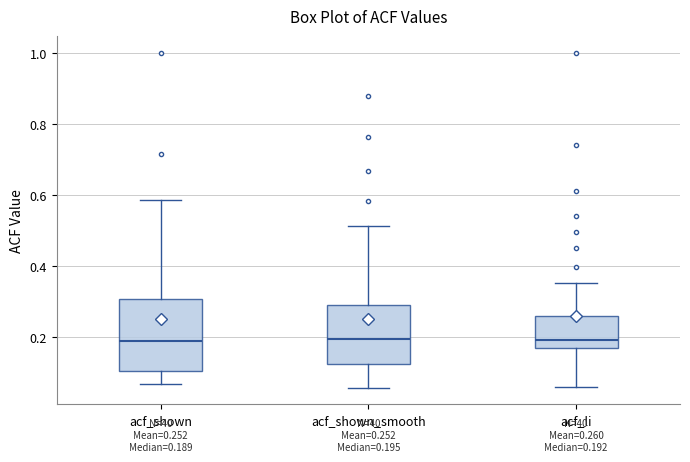

Comparing the boxes themselves (not the whiskers), which one is the tallest?

acf_shown